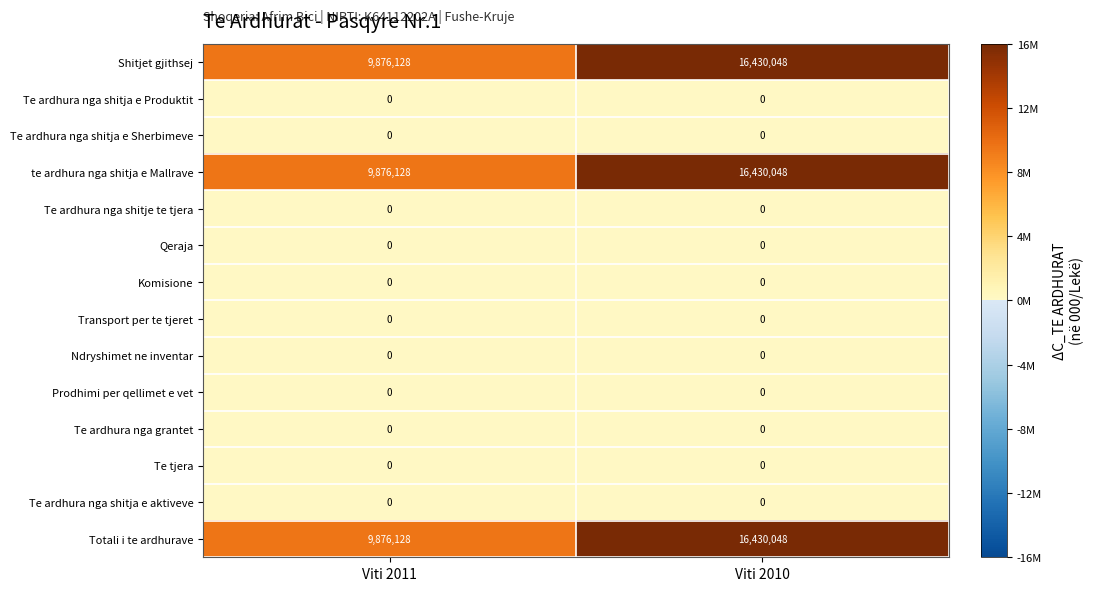

What is the spread (max minus min) of values at Viti 2010?

16430048